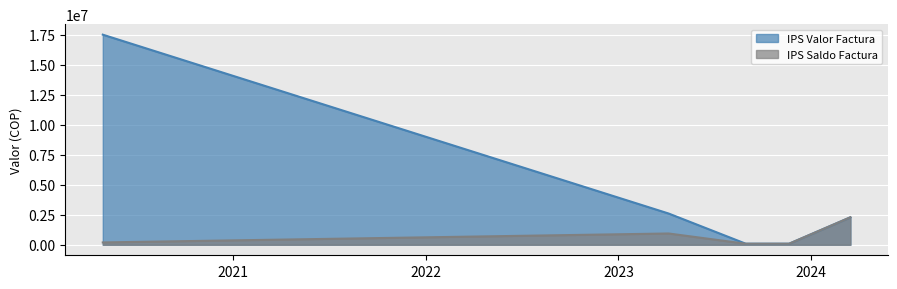

What are all the series names shown in the legend?

IPS Valor Factura, IPS Saldo Factura